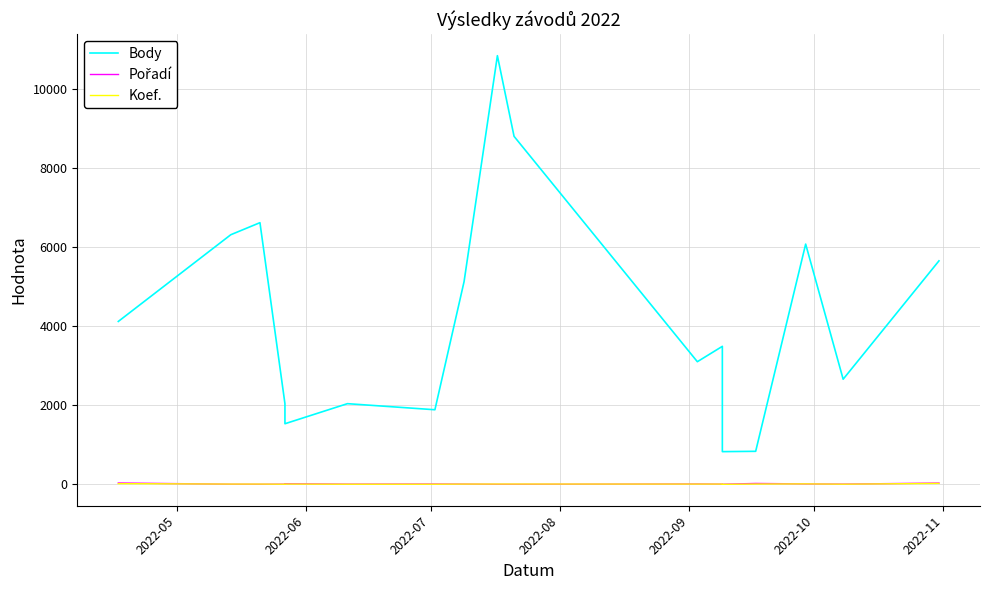

At which category does Pořadí reach its first local peak?

2022-09